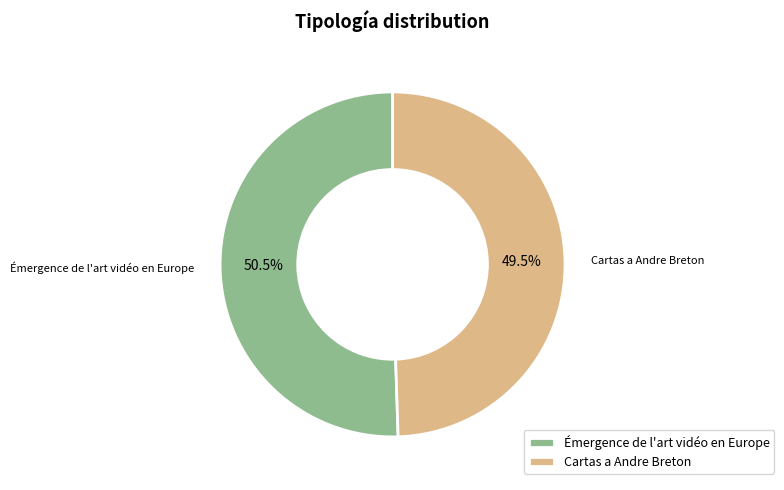

Combined, do Cartas a Andre Breton and Émergence de l'art vidéo en Europe account for over 50%?

Yes